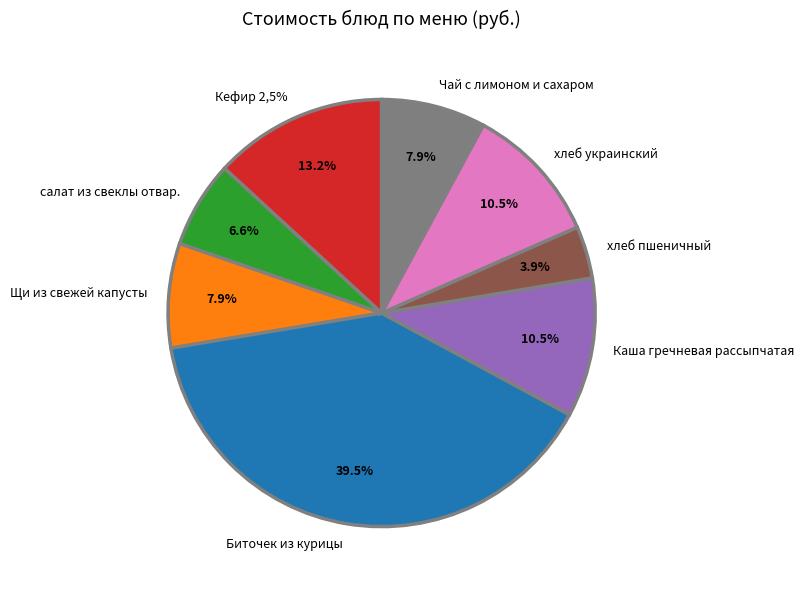

To the nearest percent, what is the difference between the Каша гречневая рассыпчатая and салат из свеклы отвар. slice percentages?

4%